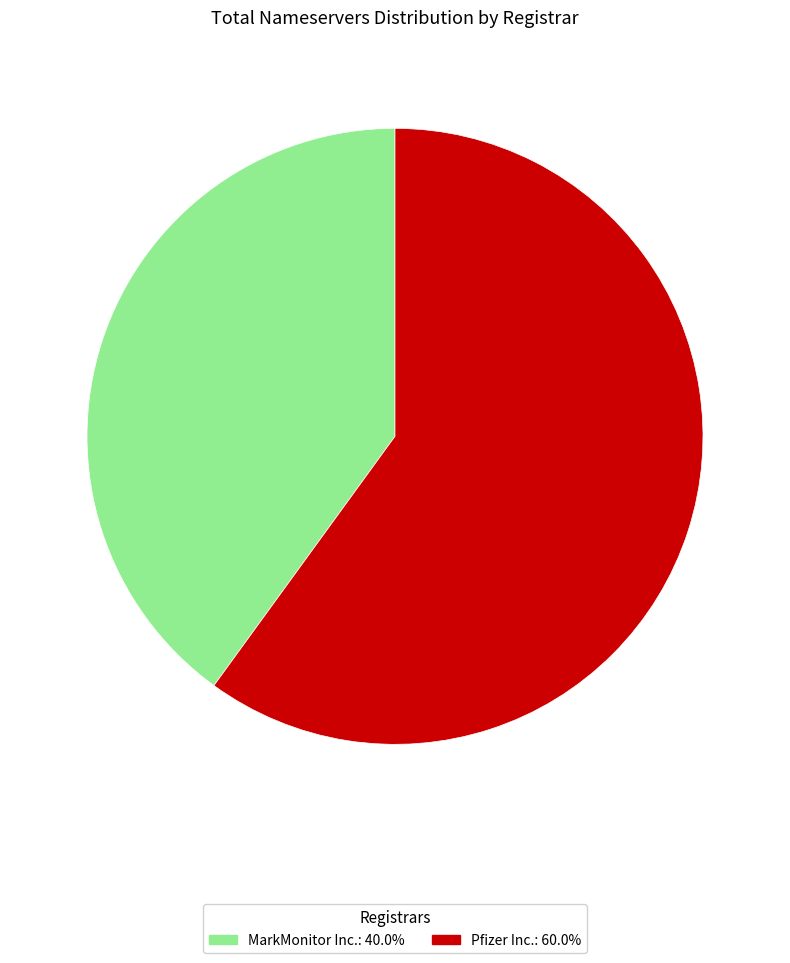

How many slices are in this pie chart?

2